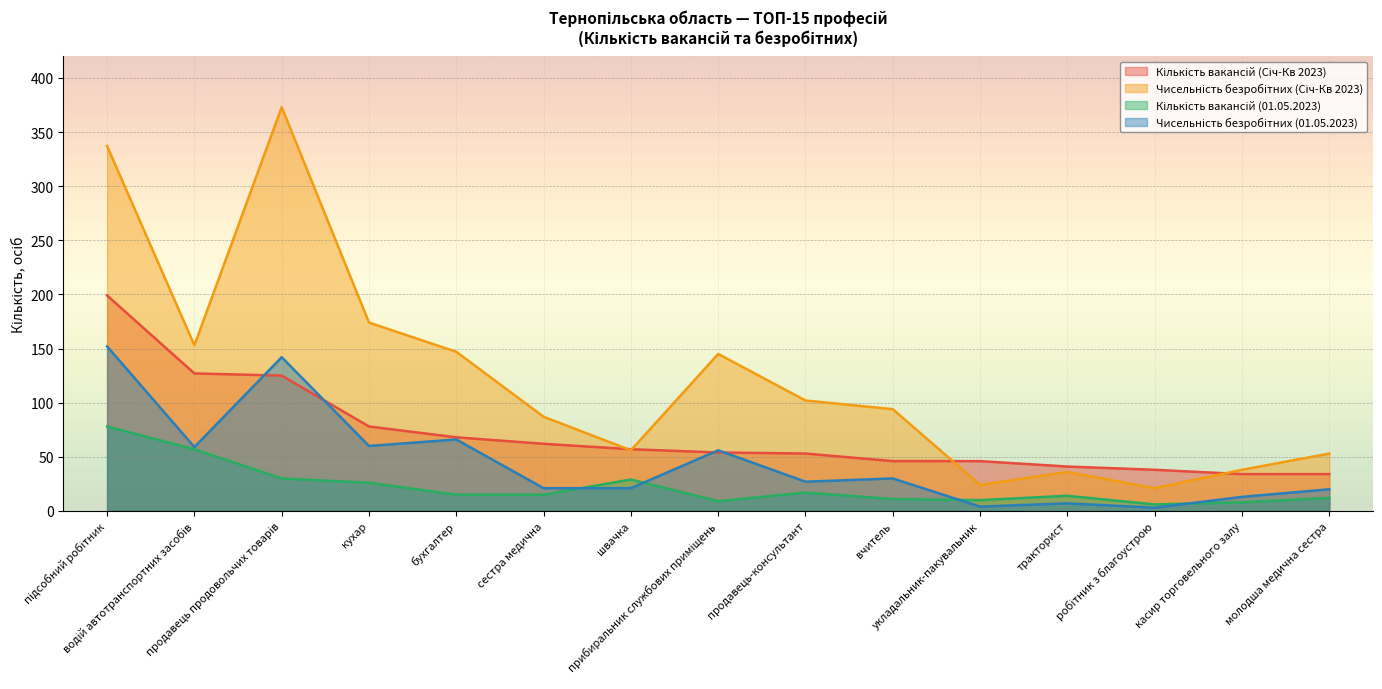

What is the difference between the second highest and second lowest values in the Чисельність безробітних (Січ-Кв 2023) series?

313